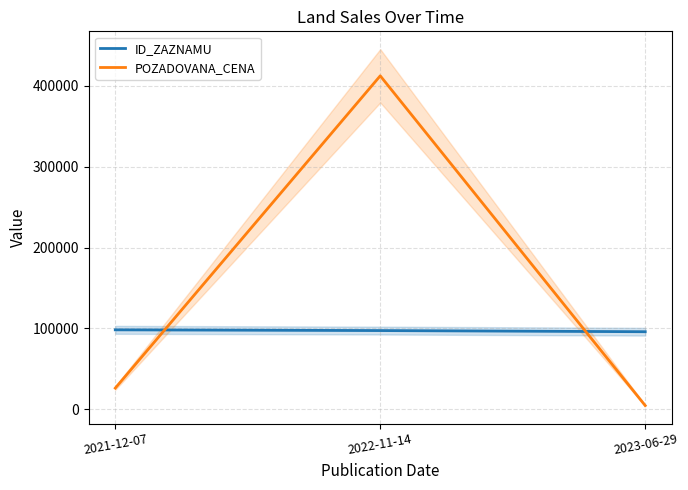

List the labels in order of POZADOVANA_CENA value, largest first.

2022-11-14, 2021-12-07, 2023-06-29